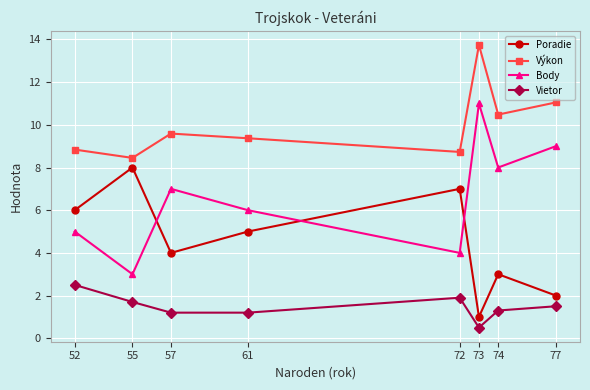

What is the difference between the highest and lowest values at 73?

13.2